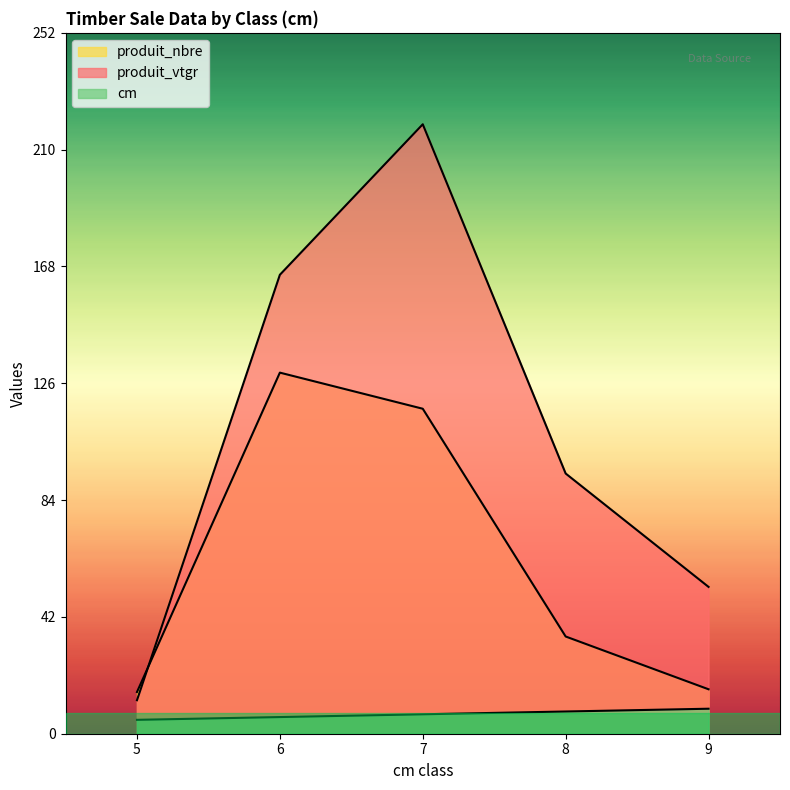

True or false: cm and produit_nbre intersect in this chart.

False